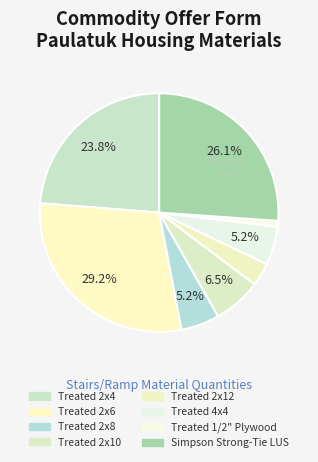

To the nearest percent, what is the combined percentage of Treated 2x8 and Treated 2x4?

29%